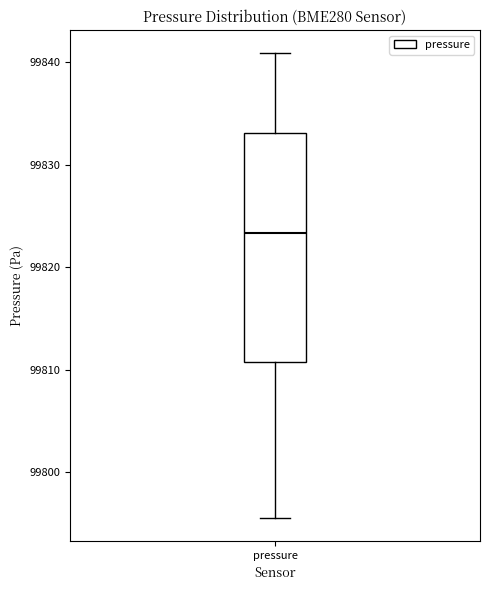

Read this box plot against the y-axis: the position of the median line, the range covered by the box, and the ends of both whiskers. The values are not printed on the chart, so give them approximately, as read against the axis.

median 99823, box 99811 to 99833, whiskers 99796 to 99841